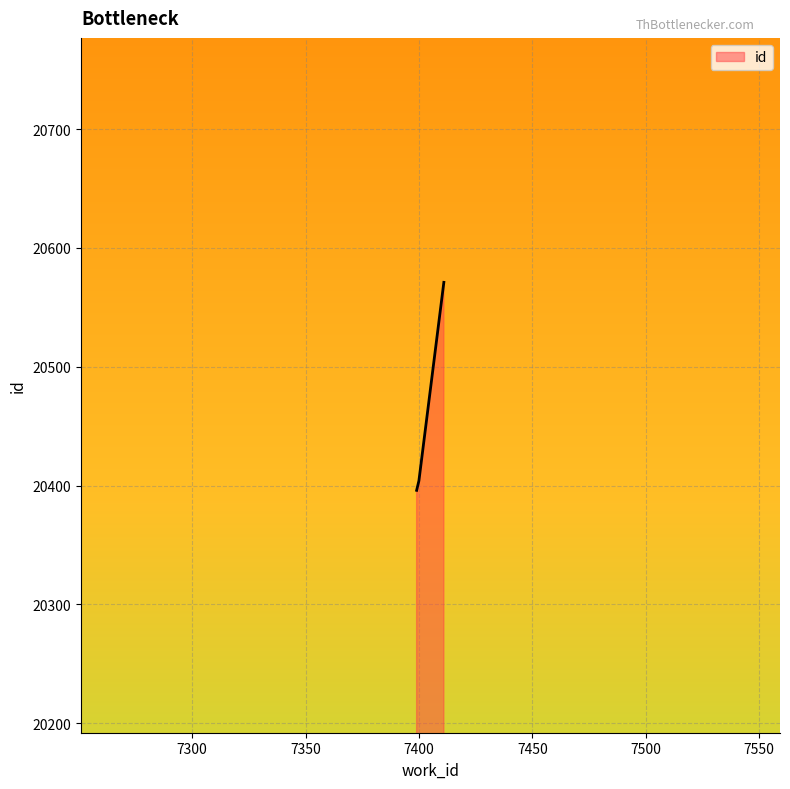

What is the sum of all values?

61371